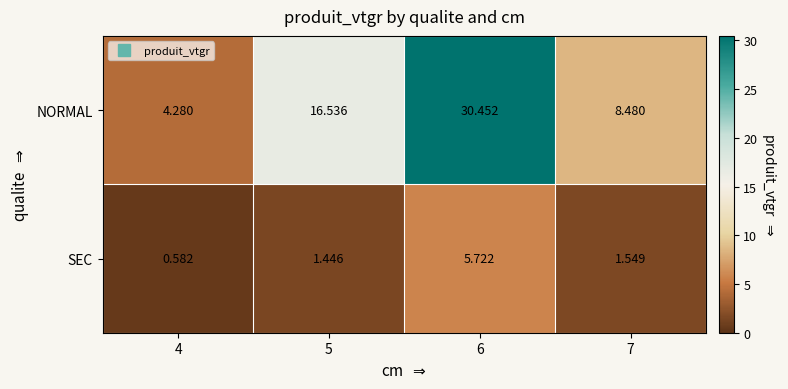

List the series in order of their peak value, lowest first.

SEC, NORMAL